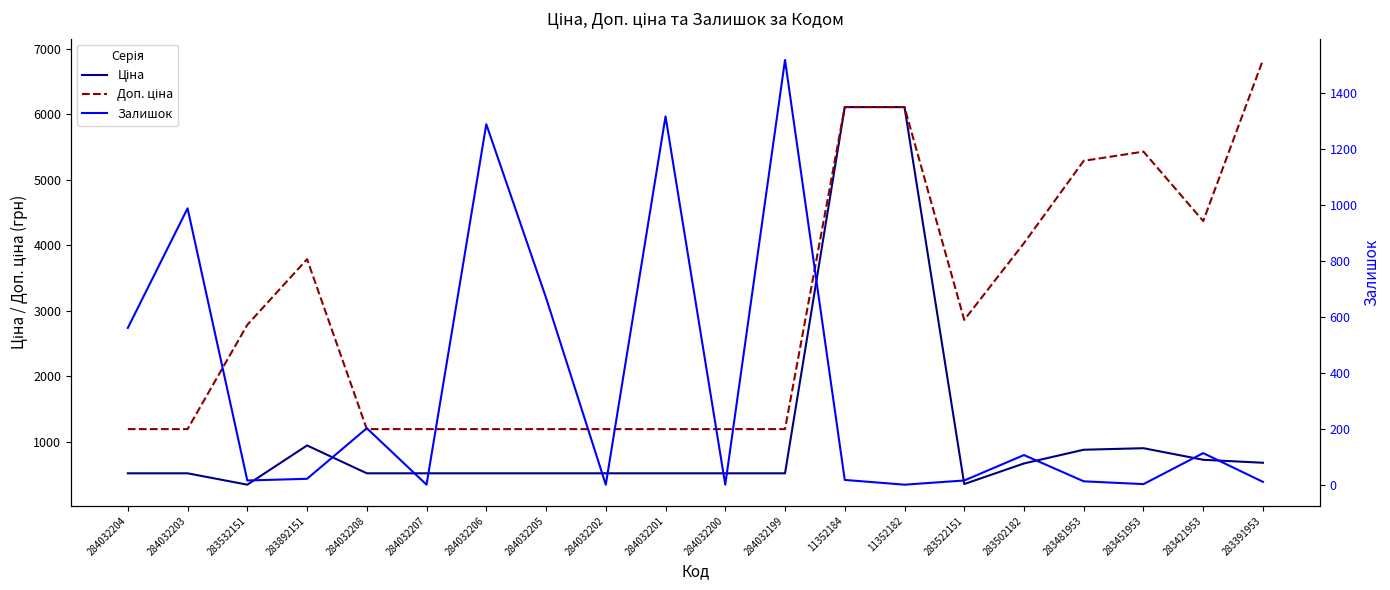

True or false: Ціна and Доп. ціна cross at least once.

False